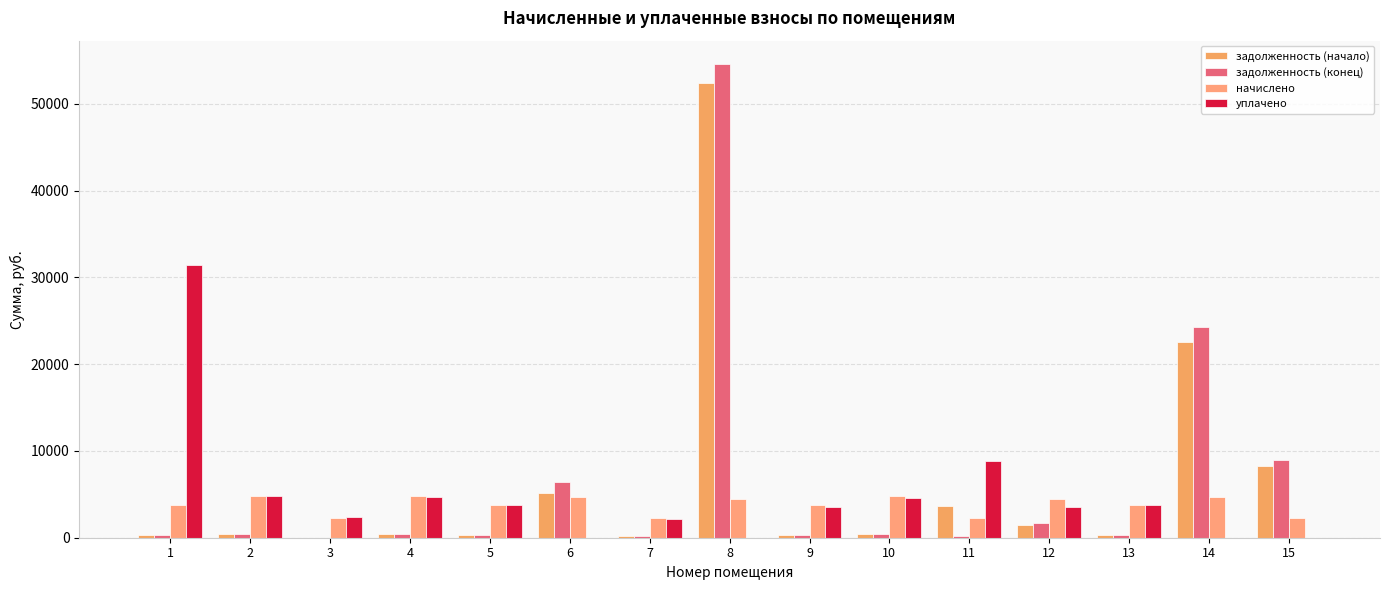

True or false: начислено has a value of 4683.4 at 6.

True